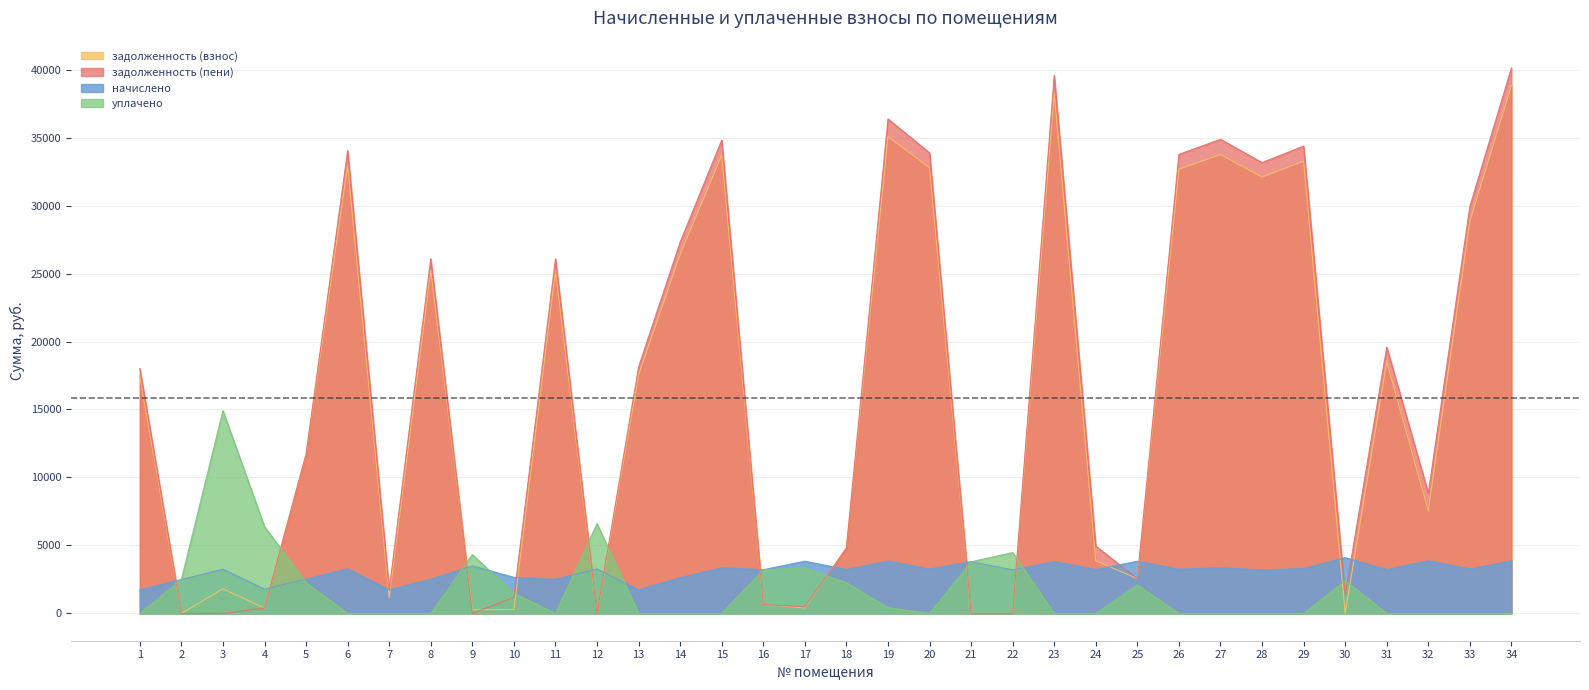

What is the difference between the highest and lowest values at 15?

34813.8